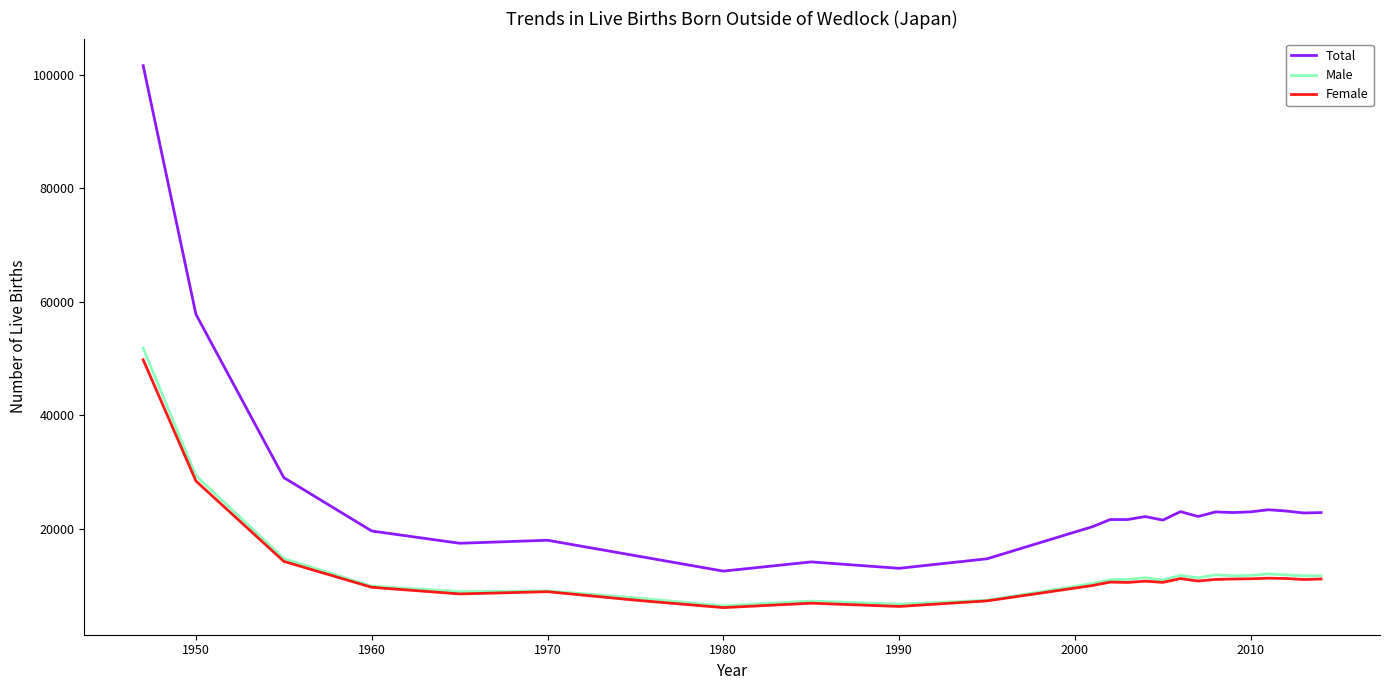

What is the maximum value shown in the chart?

101580